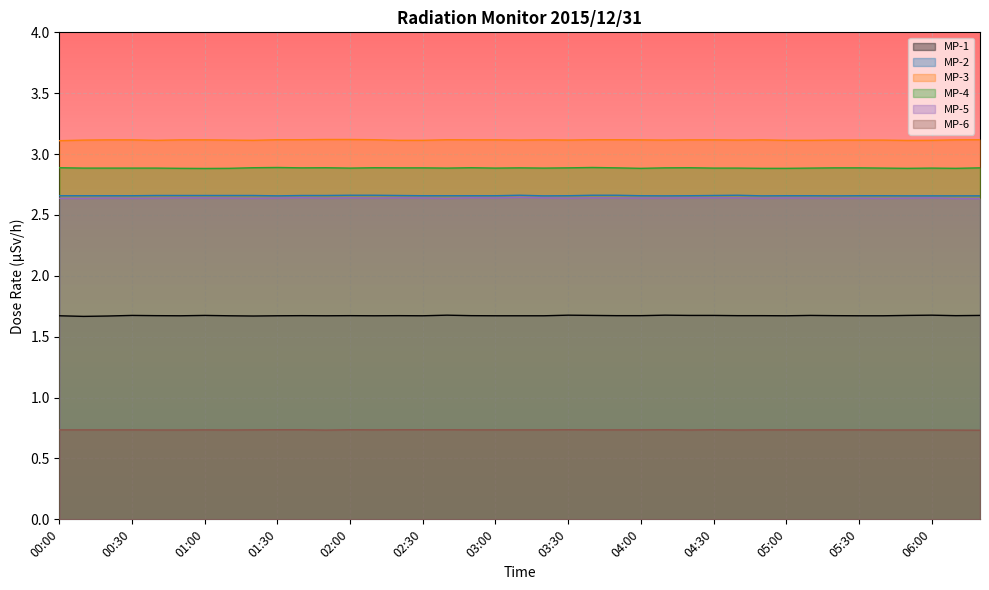

Which series has the largest total across all categories?

MP-3